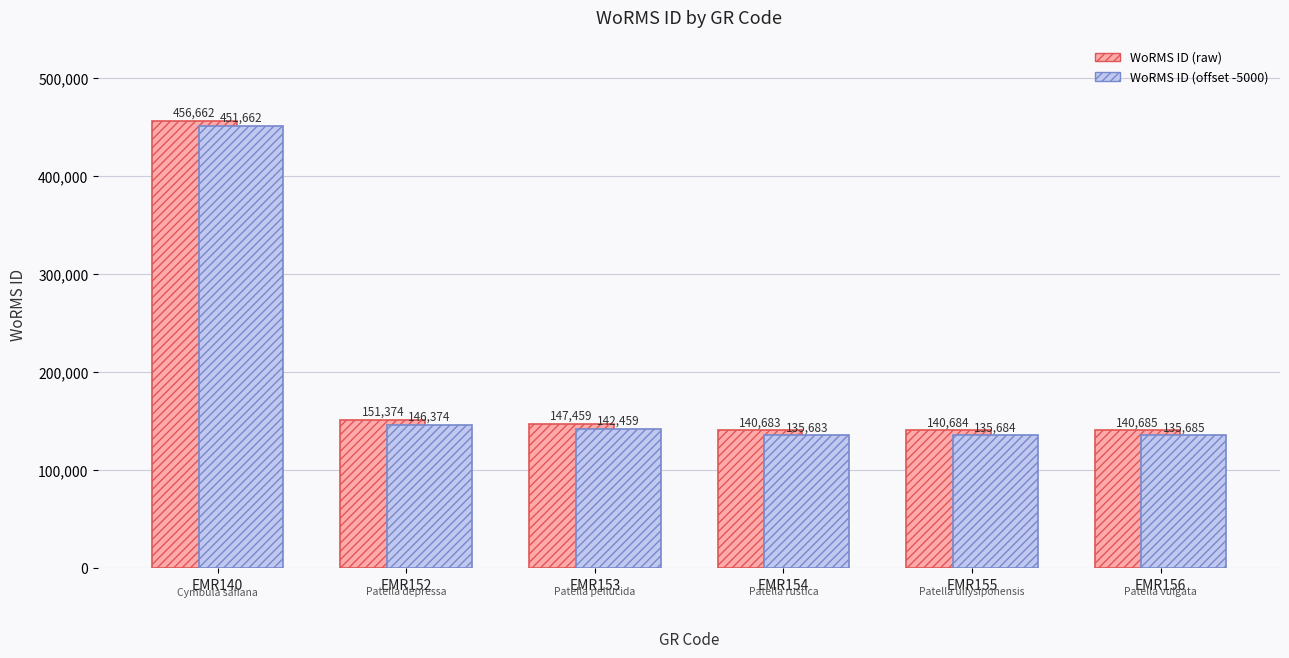

At which category is the sum across all series the highest?

EMR140